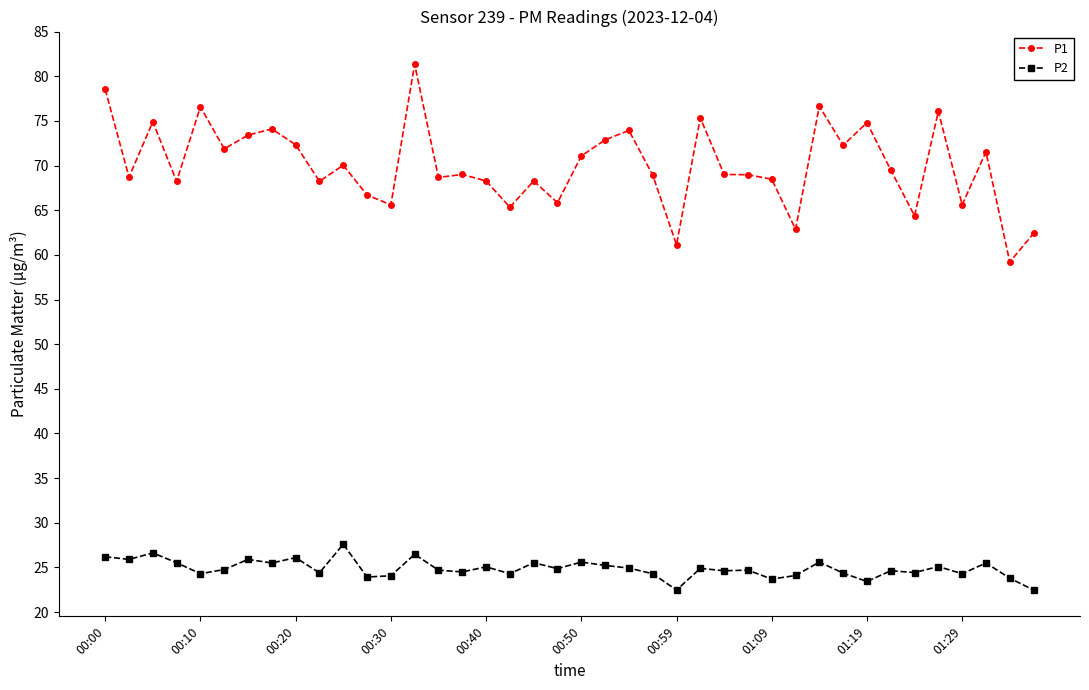

What is the difference between the second highest and second lowest values in the P2 series?

4.2